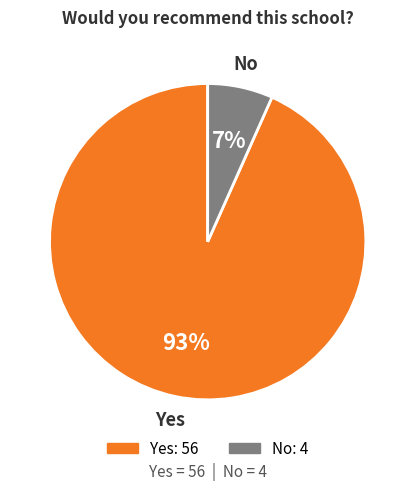

To the nearest percent, what is the average slice percentage?

50%